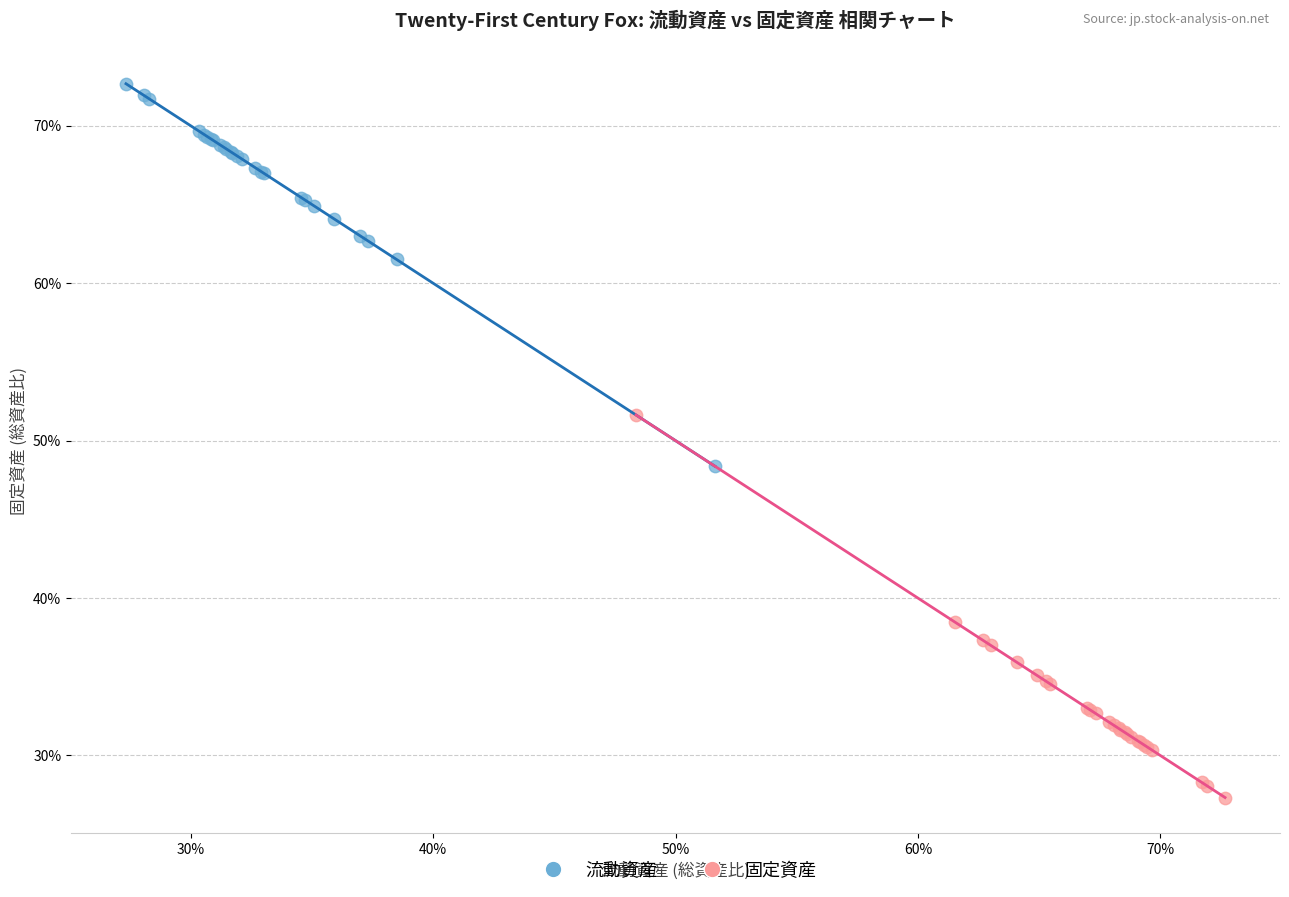

Which series reaches the minimum Y coordinate?

固定資産